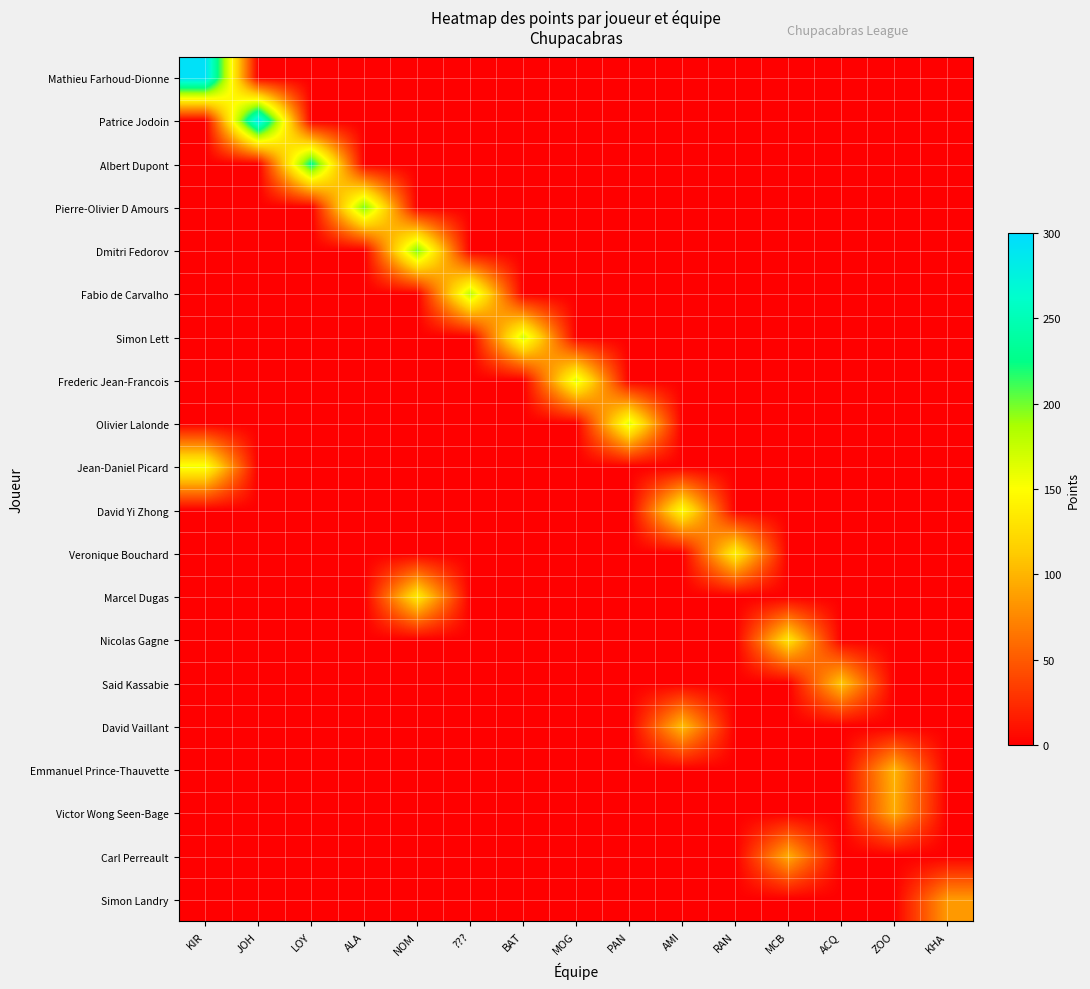

What is the total value across all series at MCB?

225